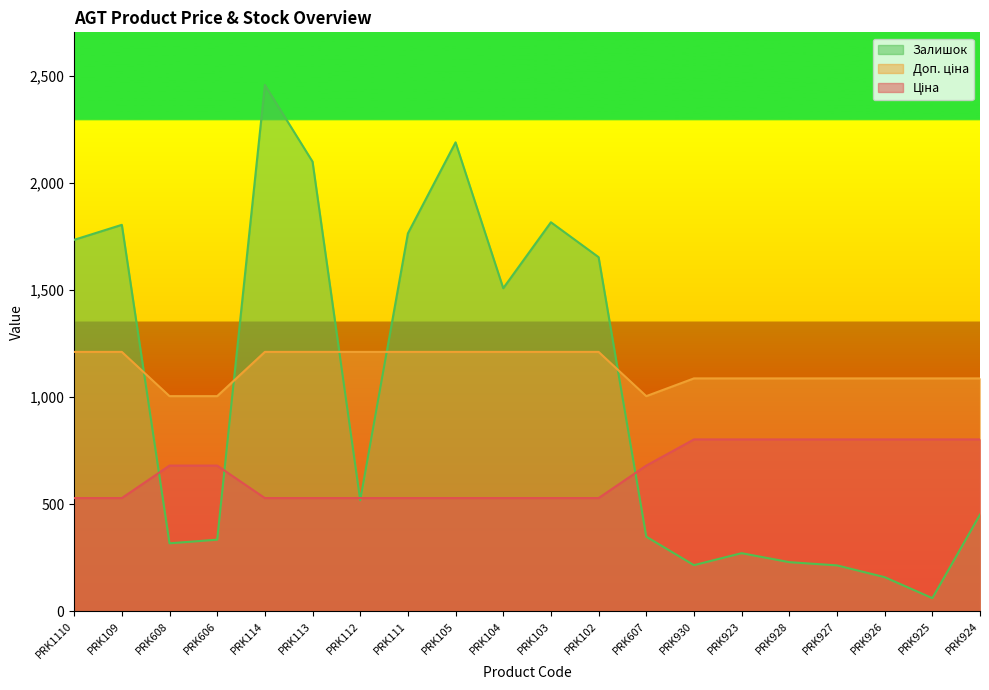

What is the minimum value for Доп. ціна?

1004.1